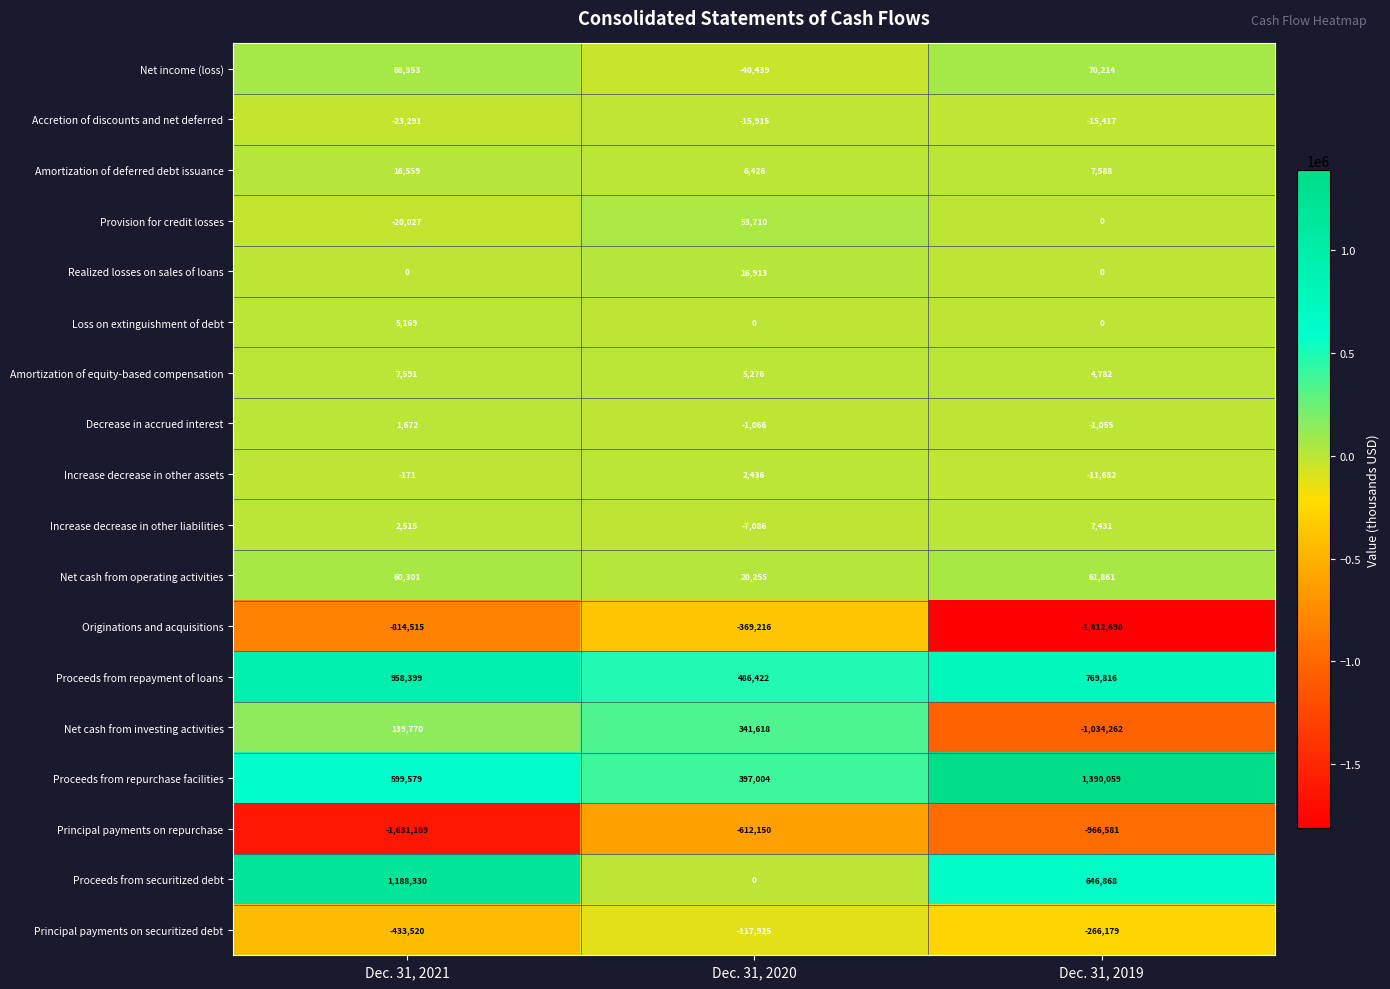

Which label corresponds to the largest value in the chart?

Dec. 31, 2019